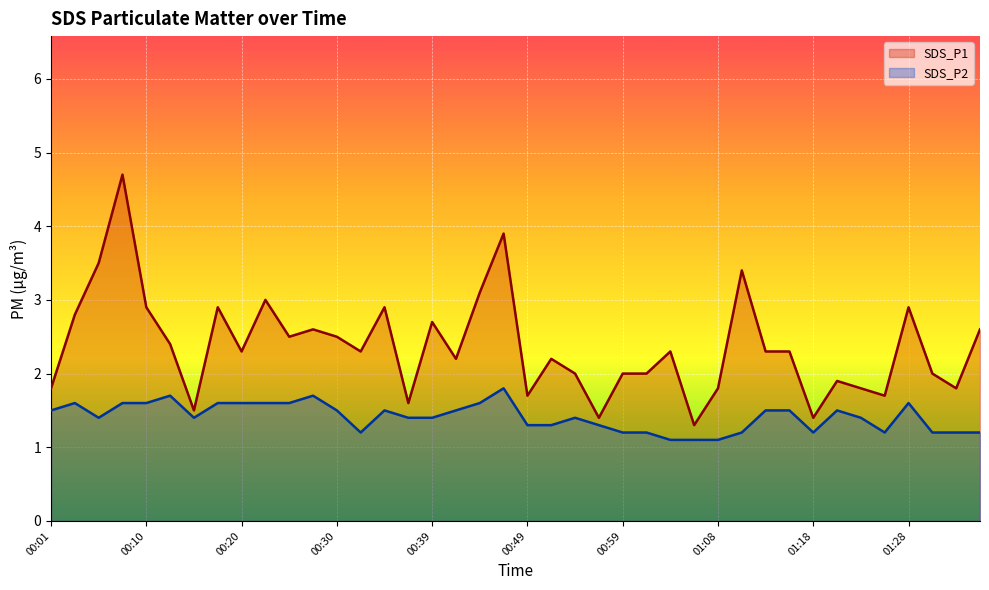

Which category has the lowest value across all series?

01:04